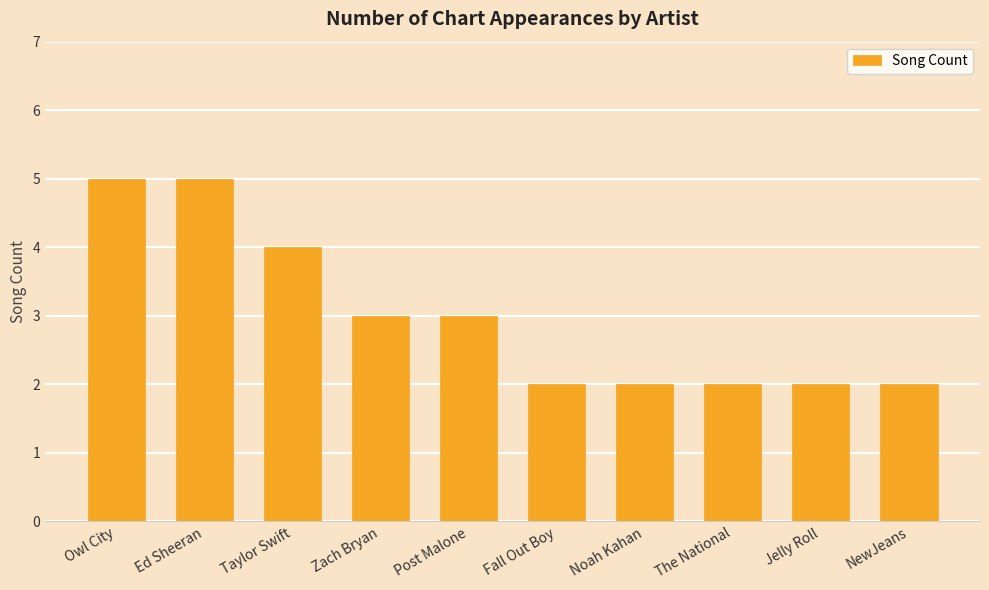

What is the value of the 8th bar from the left?

2